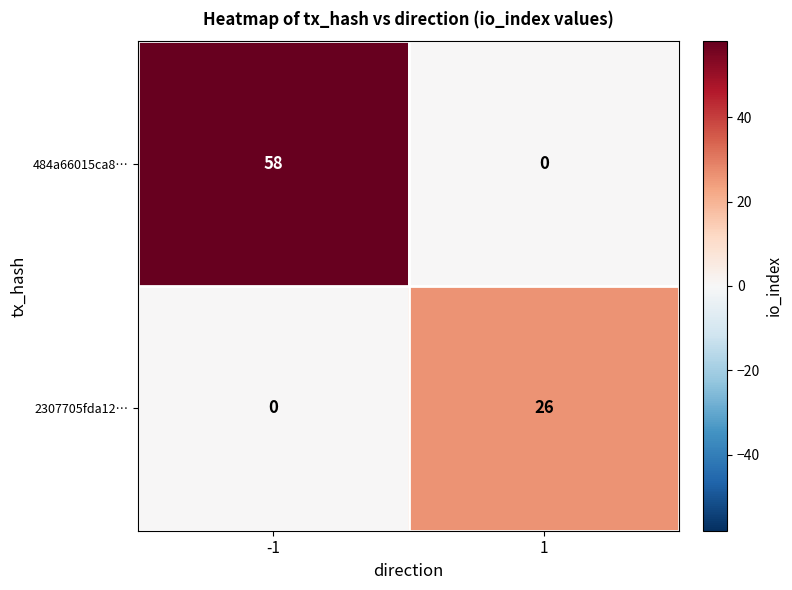

What is the difference between the 484a66015ca8… values at -1 and 1?

58